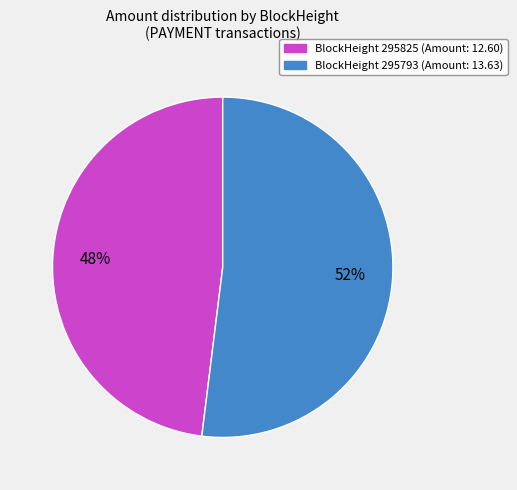

Is there a majority slice in this chart?

Yes